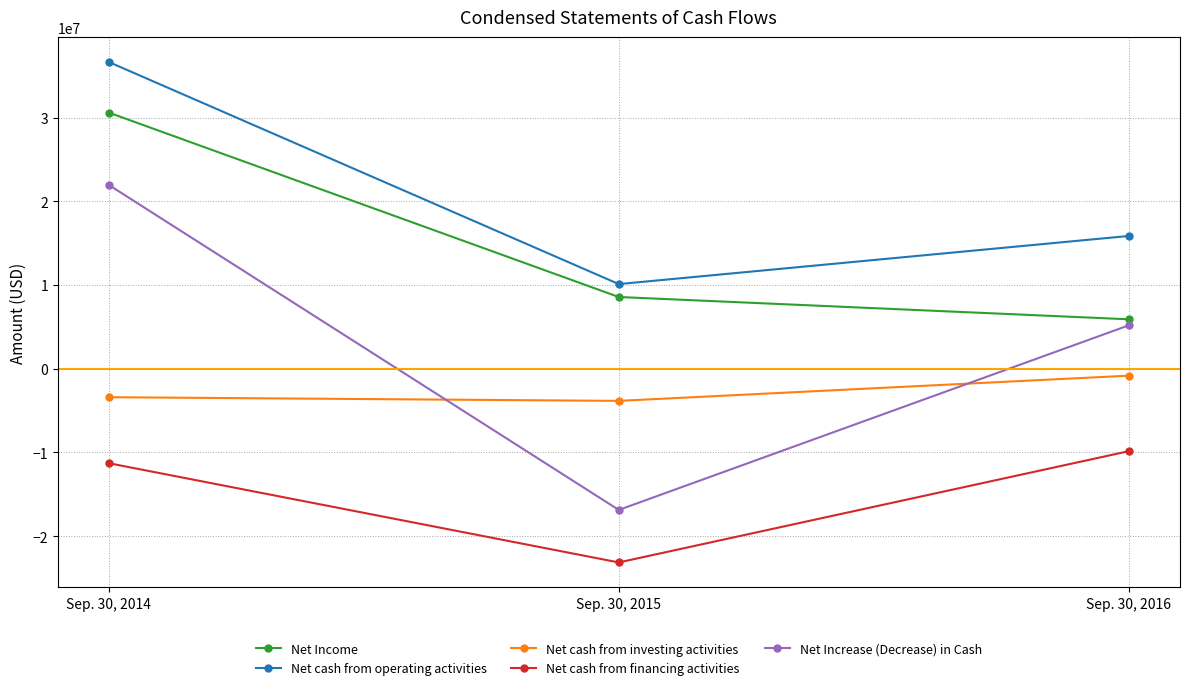

At which category is the sum across all series the highest?

Sep. 30, 2014